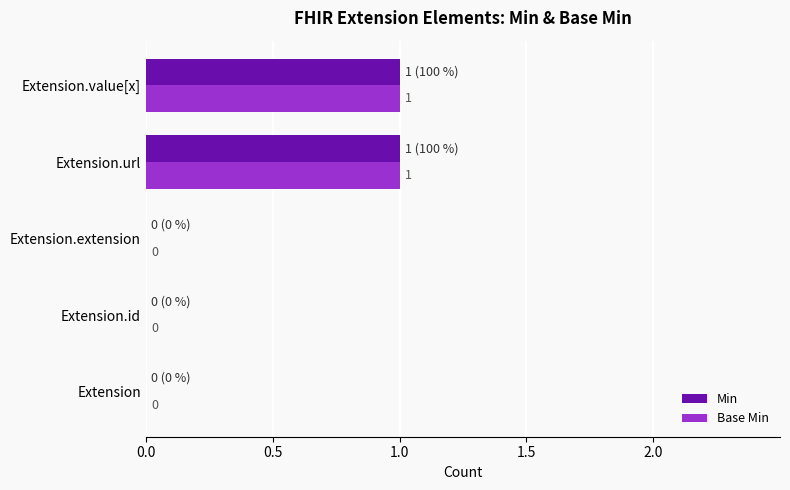

The Min series shows 0 at Extension. True or false?

True